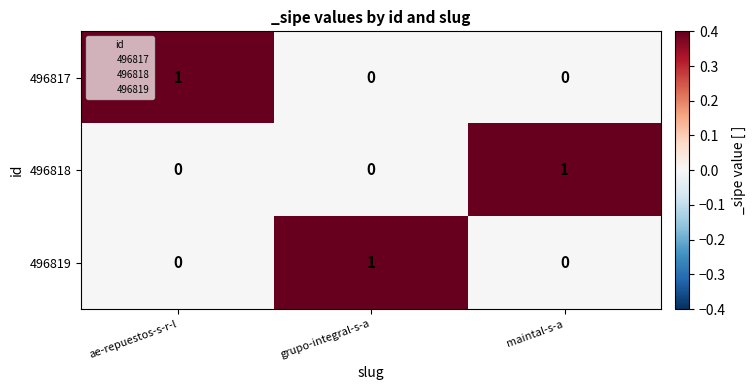

Reading right to left, list all the values displayed in this chart.

496817: 0	0	1
496818: 1	0	0
496819: 0	1	0